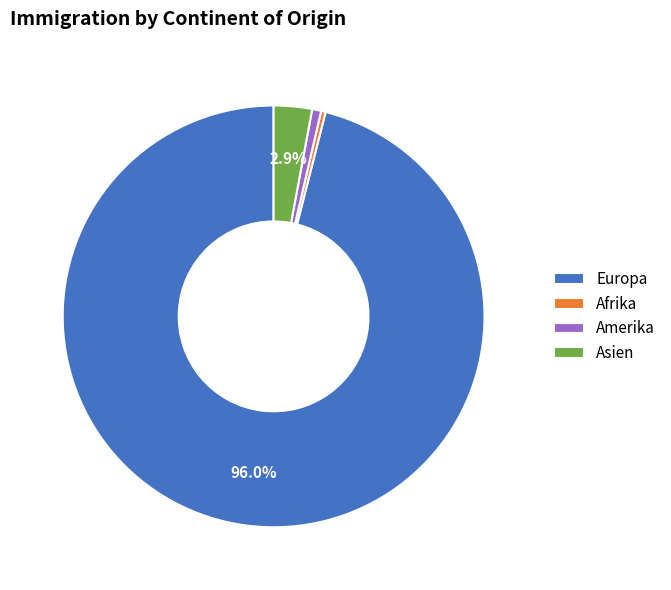

Is Asien the majority of the pie?

No